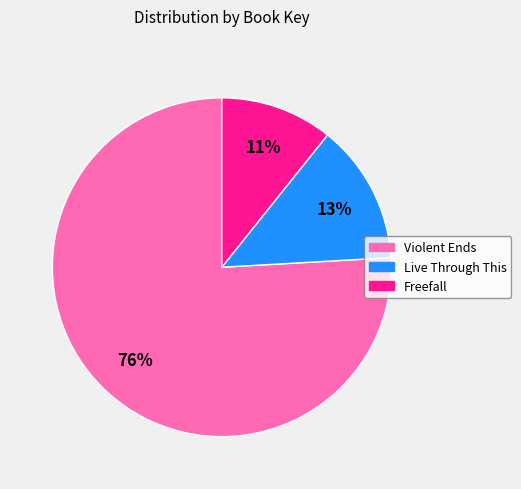

Is there a majority slice in this chart?

Yes